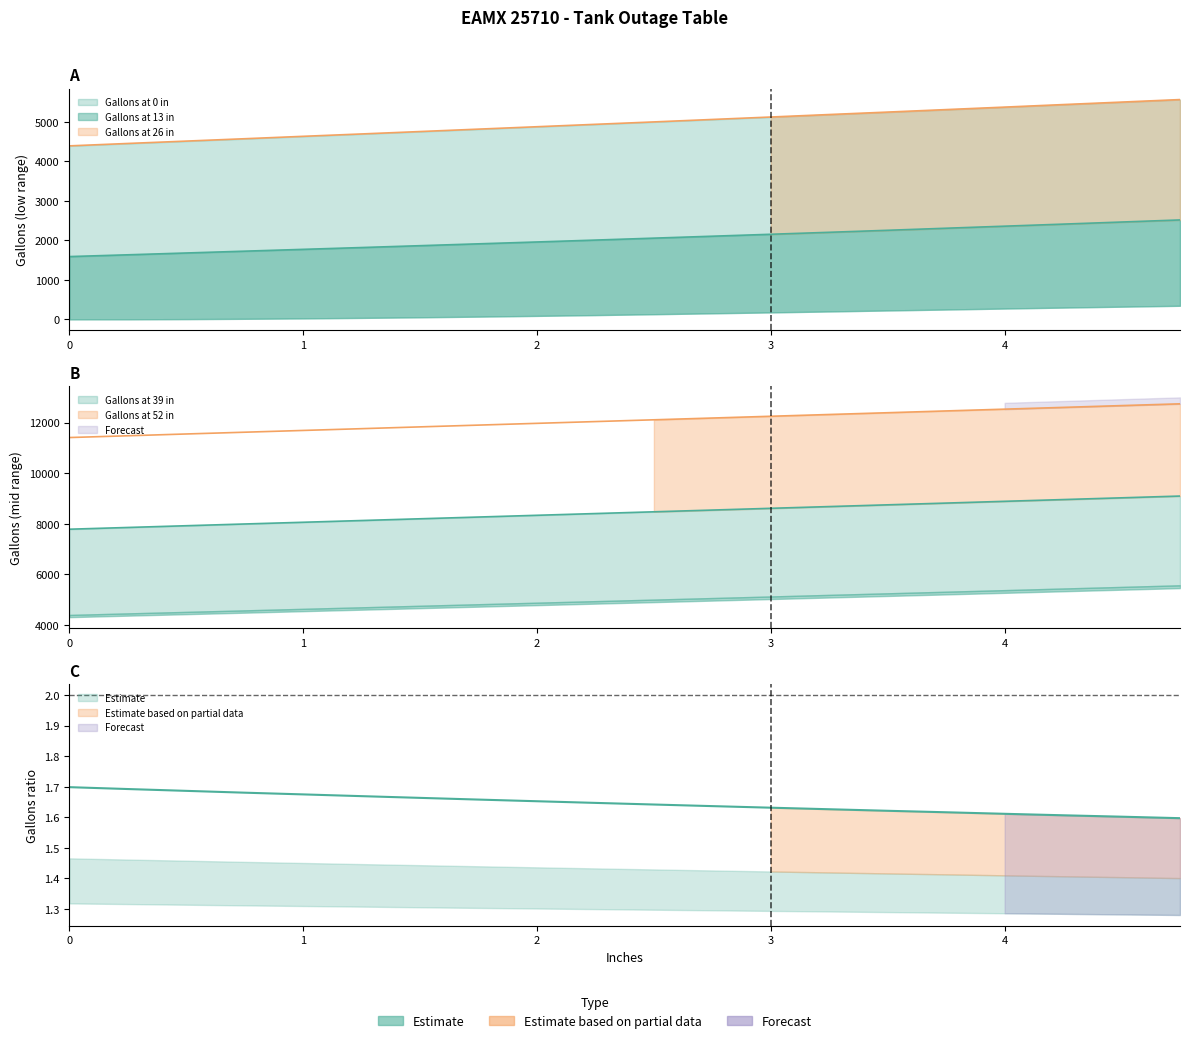

The value of Gallons_52 at 3.0 is 2.5. True or false?

False